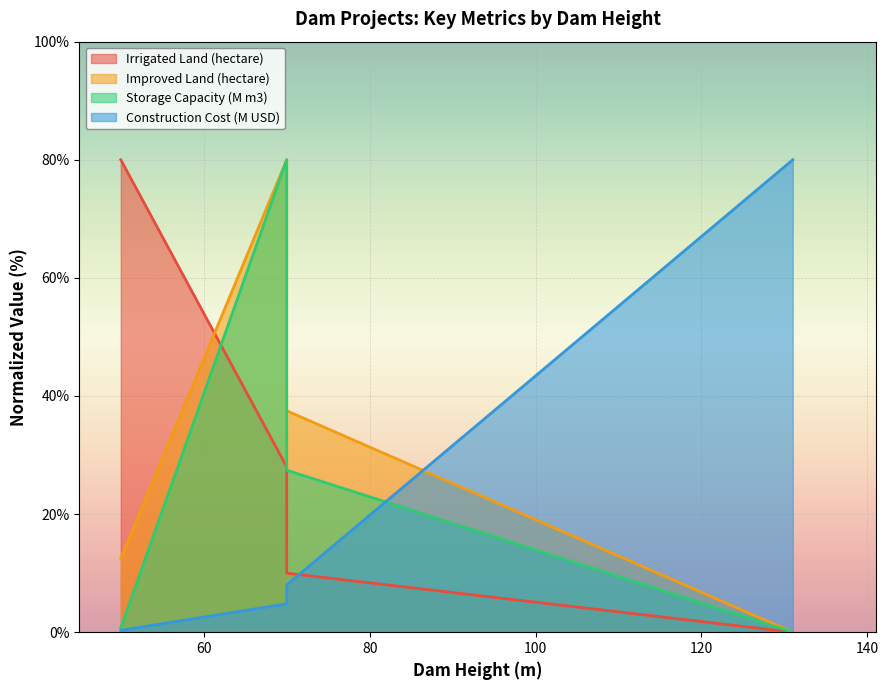

Which series has the largest total across all categories?

Improved Land (hectare)